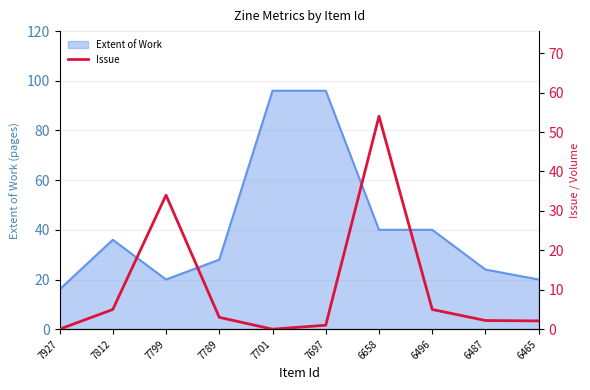

At which category does the data reach its first local valley?

7701